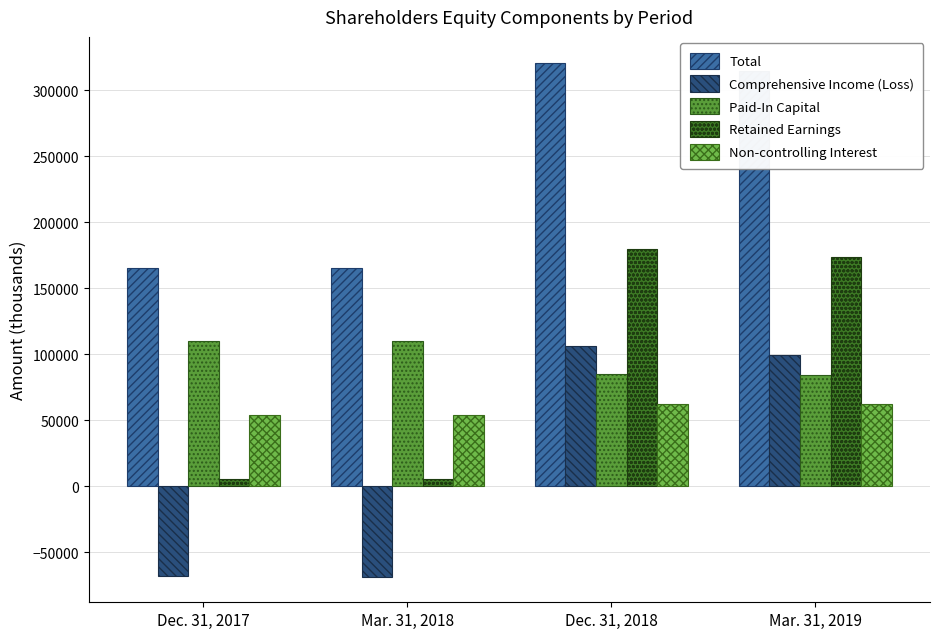

How many data points in Comprehensive Income (Loss) are less than 99939?

2